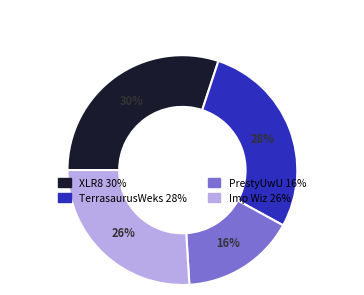

What is the largest slice in the pie chart?

XLR8